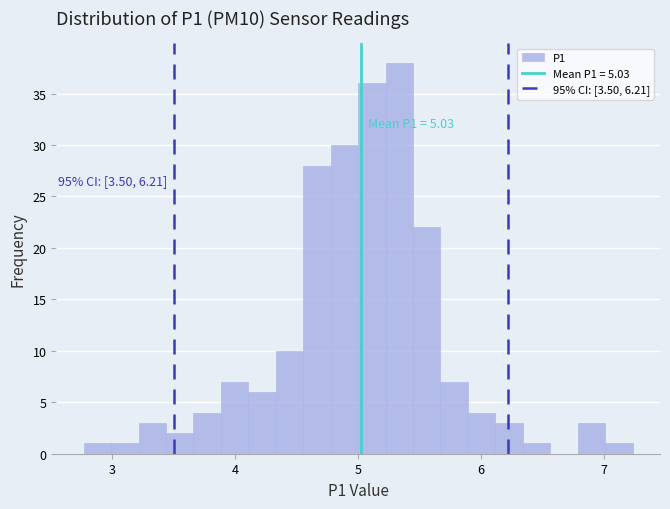

Around what value on the x-axis is the tallest bar? Give the approximate position of its centre, as read against the axis.

5.3